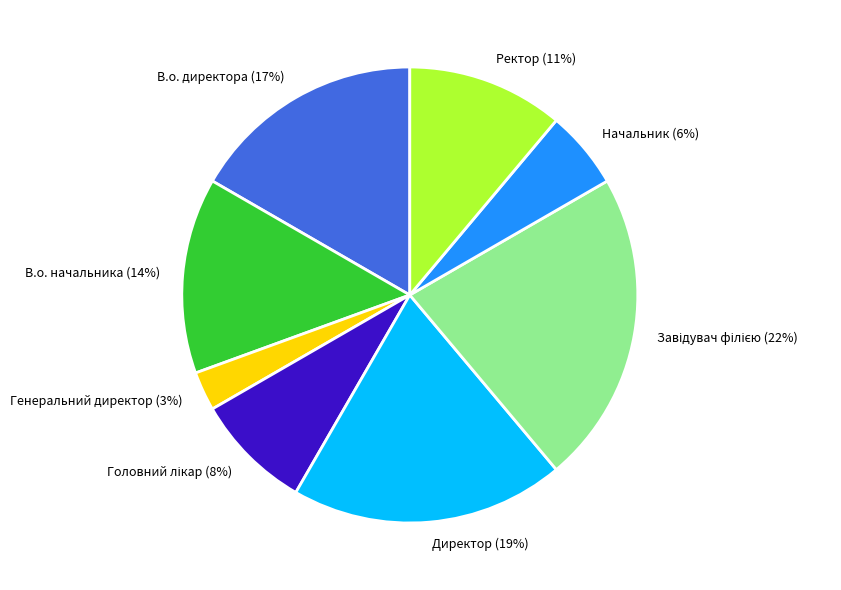

Is there a majority slice in this chart?

No